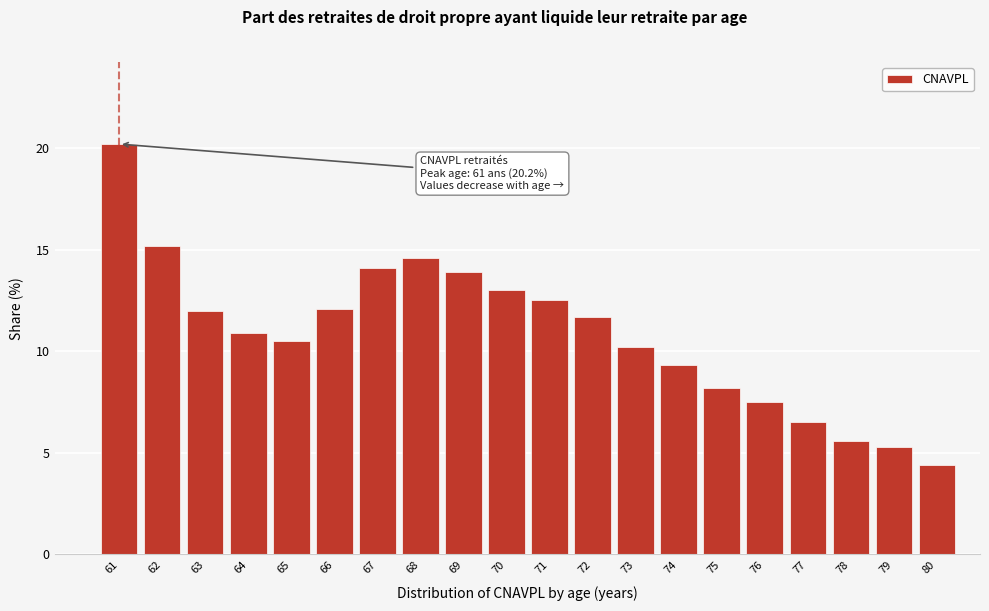

Reading left to right, extract all data points from this chart.

20.2	15.2	12.0	10.9	10.5	12.1	14.1	14.6	13.9	13.0	12.5	11.7	10.2	9.3	8.2	7.5	6.5	5.6	5.3	4.4